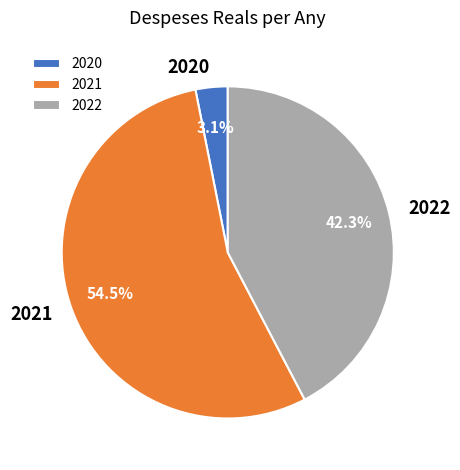

To the nearest percent, what is the difference between the 2022 and 2020 slice percentages?

39%